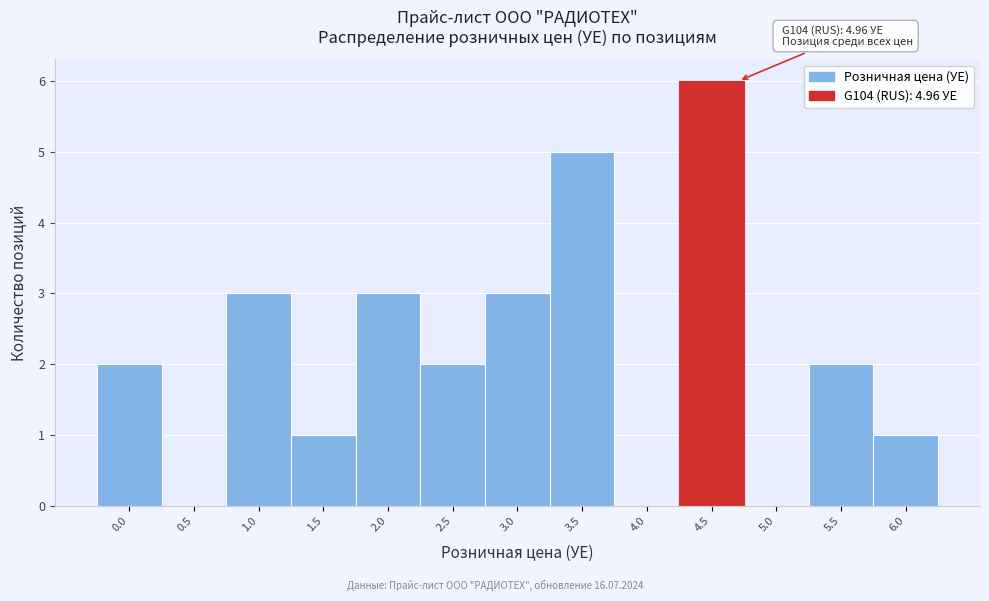

Reading left to right, extract all data points from this chart.

0.0=2	0.5=0	1.0=3	1.5=1	2.0=3	2.5=2	3.0=3	3.5=5	4.0=0	4.5=6	5.0=0	5.5=2	6.0=1